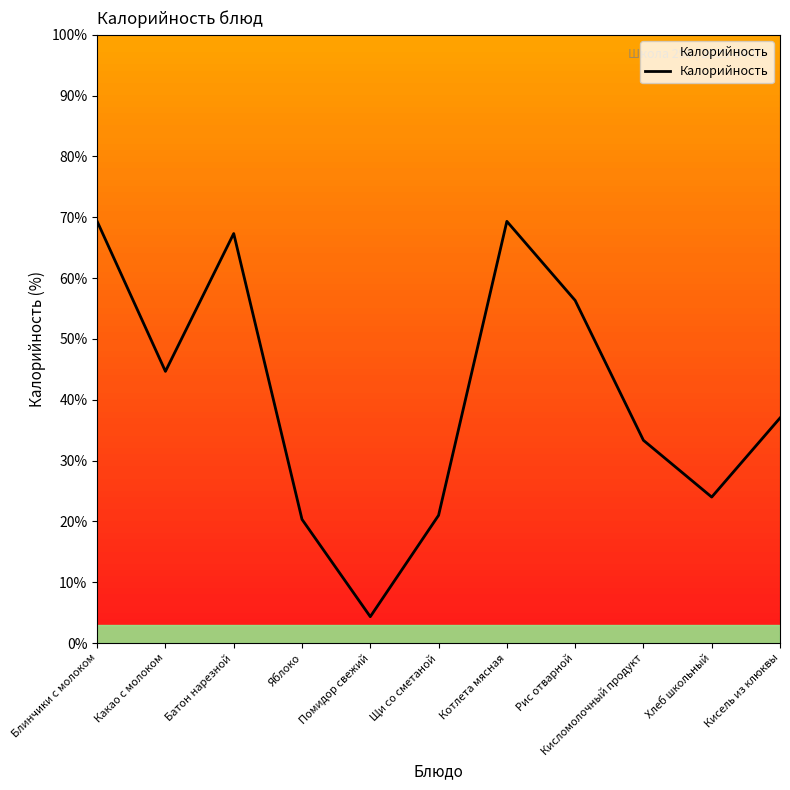

What position from the left is Хлеб школьный?

10